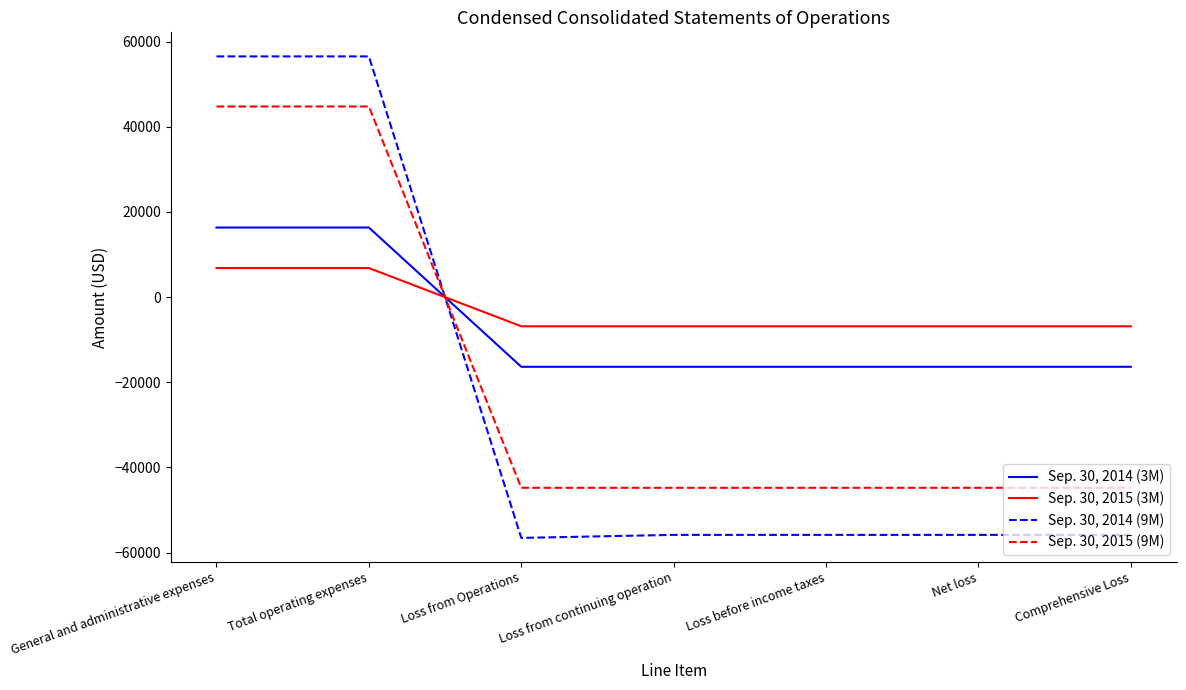

Reading left to right, list all the values displayed in this chart.

Sep. 30, 2014 (3M): General and administrative expenses=16350	Total operating expenses=16350	Loss from Operations=-16350	Loss from continuing operation=-16350	Loss before income taxes=-16350	Net loss=-16350	Comprehensive Loss=-16350
Sep. 30, 2015 (3M): General and administrative expenses=6840	Total operating expenses=6840	Loss from Operations=-6840	Loss from continuing operation=-6840	Loss before income taxes=-6840	Net loss=-6840	Comprehensive Loss=-6840
Sep. 30, 2014 (9M): General and administrative expenses=56531	Total operating expenses=56531	Loss from Operations=-56531	Loss from continuing operation=-55823	Loss before income taxes=-55823	Net loss=-55823	Comprehensive Loss=-55823
Sep. 30, 2015 (9M): General and administrative expenses=44769	Total operating expenses=44769	Loss from Operations=-44769	Loss from continuing operation=-44769	Loss before income taxes=-44769	Net loss=-44769	Comprehensive Loss=-44769